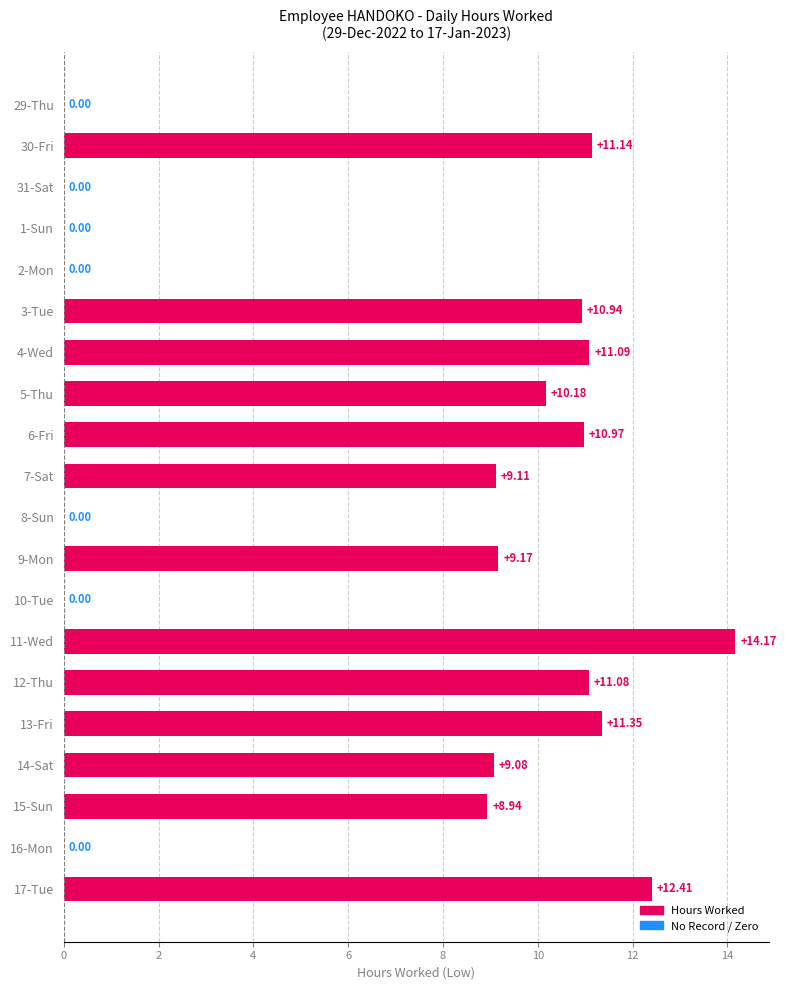

Which label corresponds to the largest value in the chart?

11-Wed